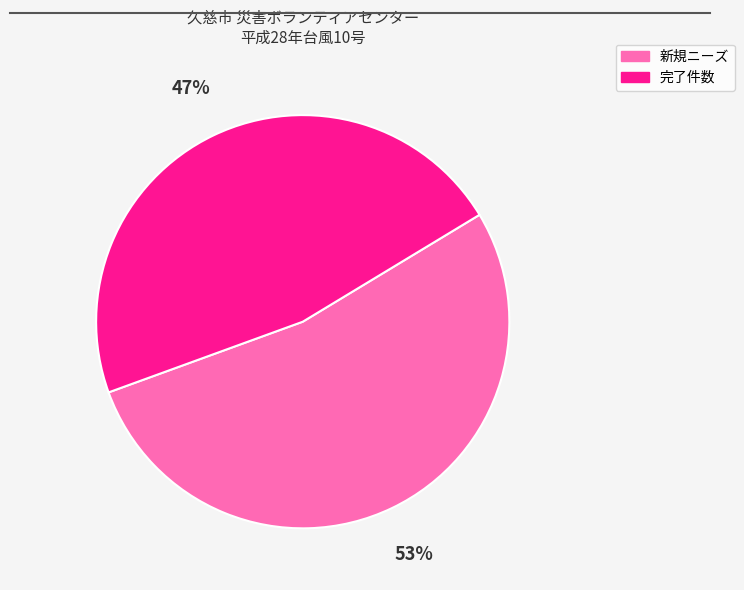

To the nearest percent, what percentage of the pie is 完了件数?

47%